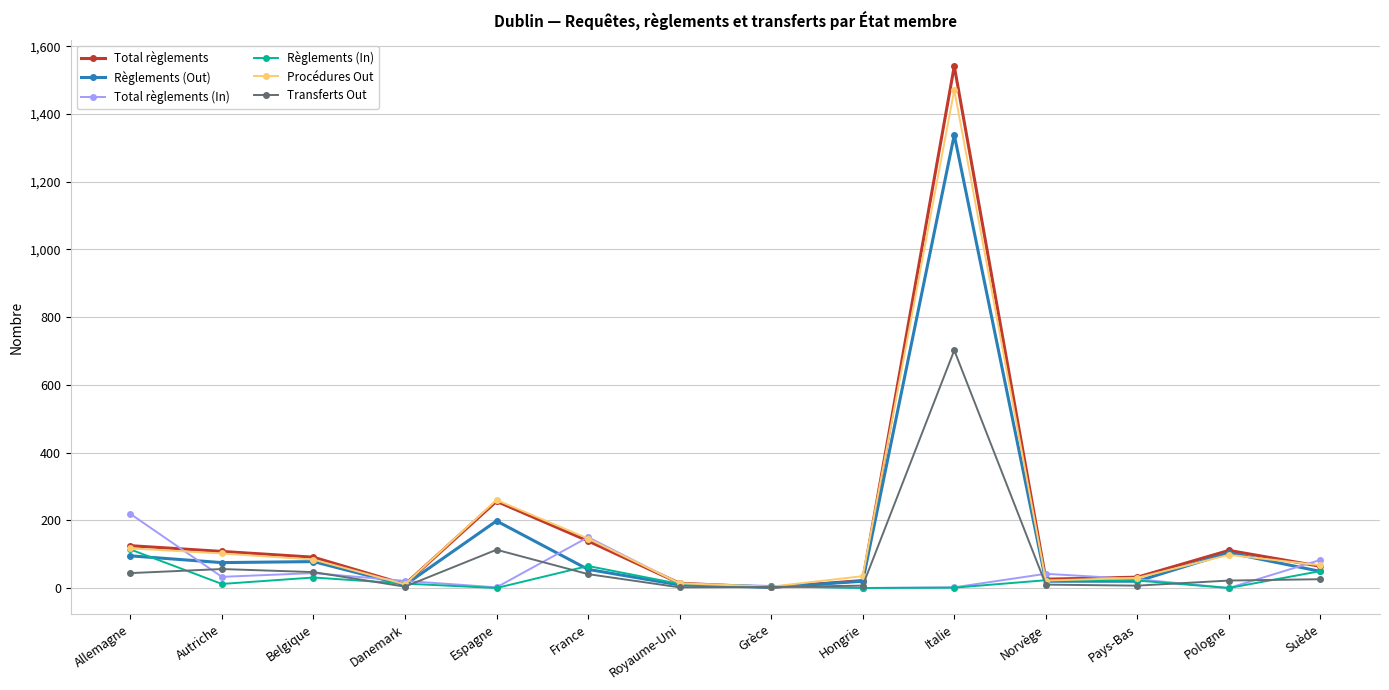

At which category does Procédures Out reach its first local peak?

Espagne